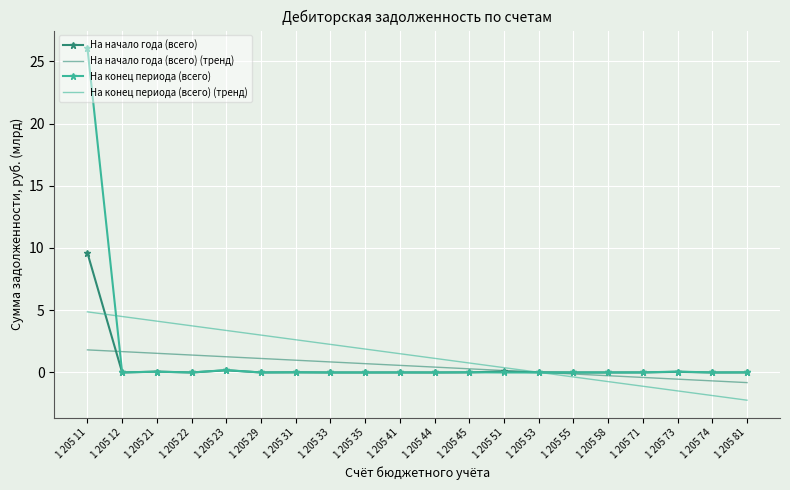

What are all the series names shown in the legend?

На начало года (всего), На начало года (всего) (тренд), На конец периода (всего), На конец периода (всего) (тренд)